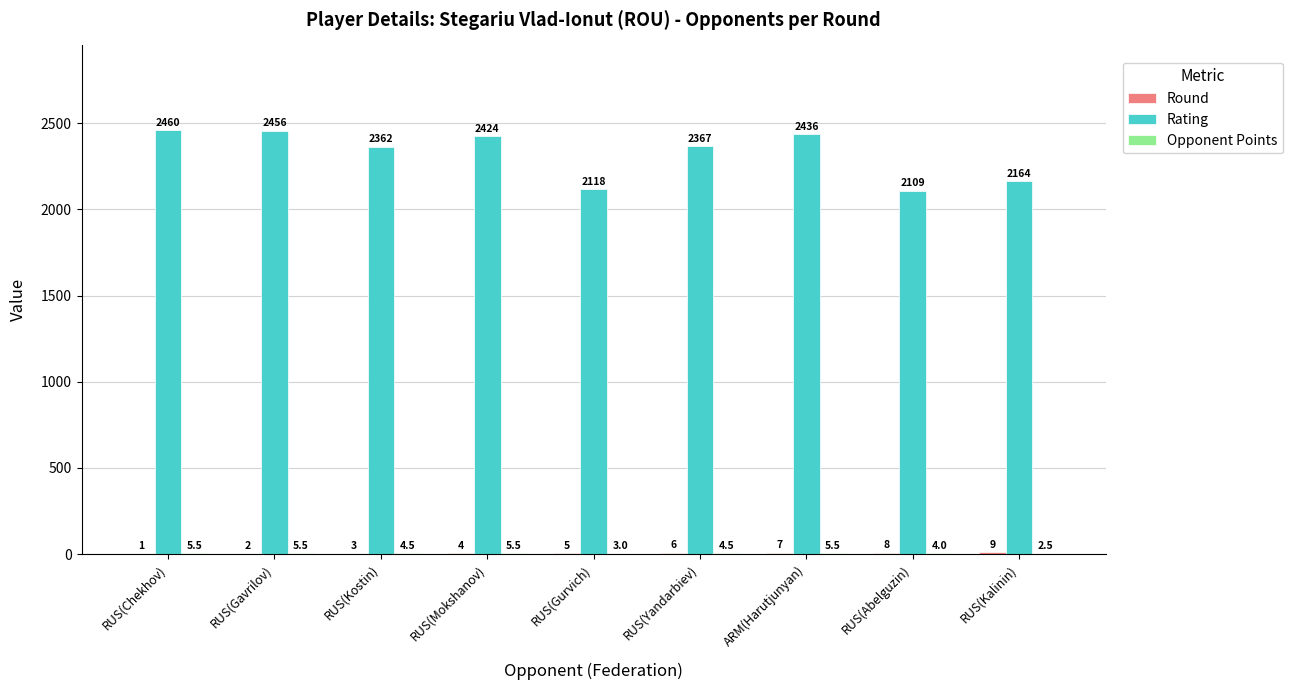

At which category is the sum across all series the highest?

RUS(Chekhov)